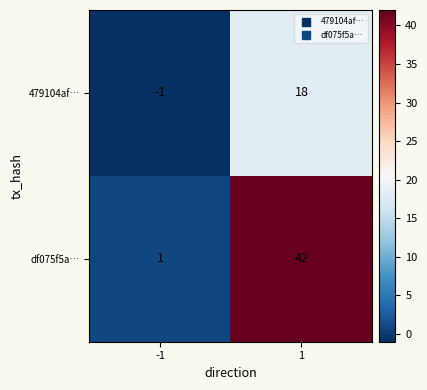

Between -1 and 1, which series saw the biggest shift?

df075f5a…